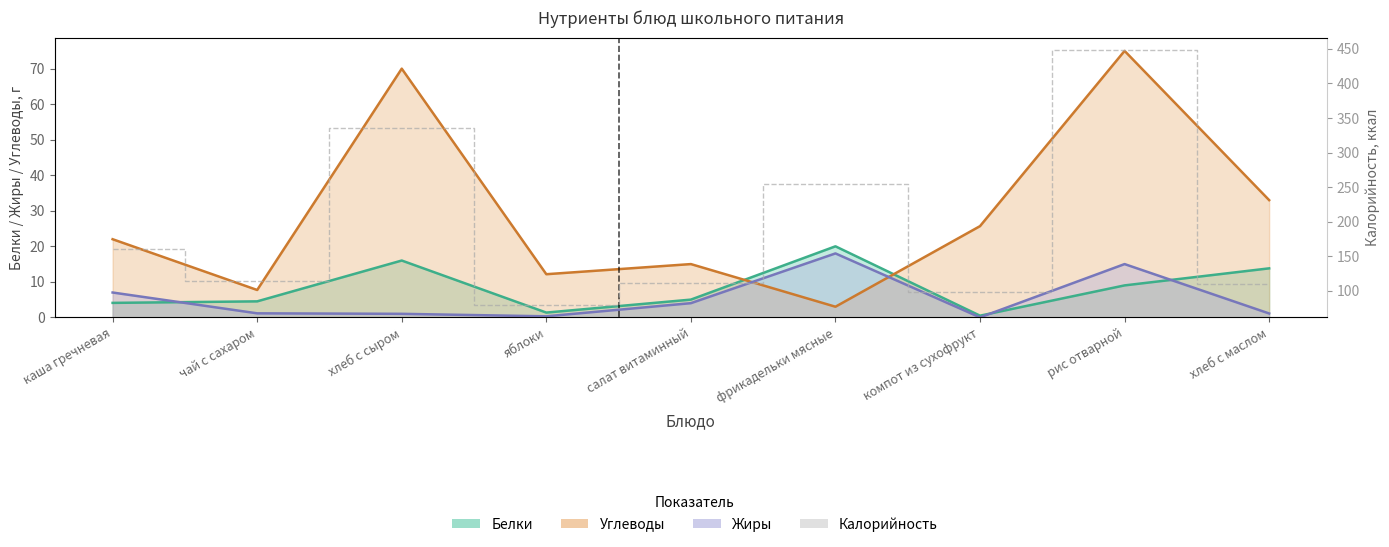

True or false: the data shows 46.5 at компот из сухофрукт.

False